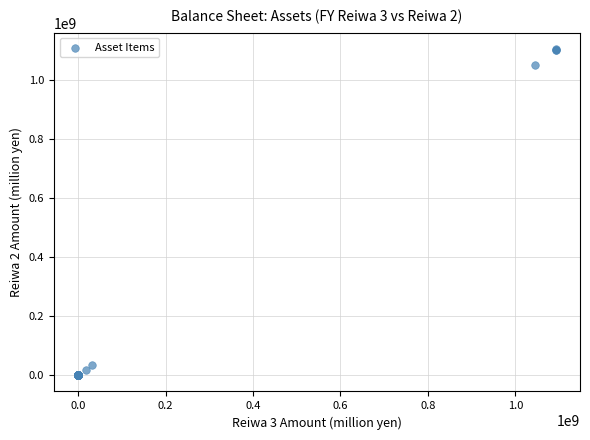

What Y value in the scatter plot is closest to 552991470?

1052215891